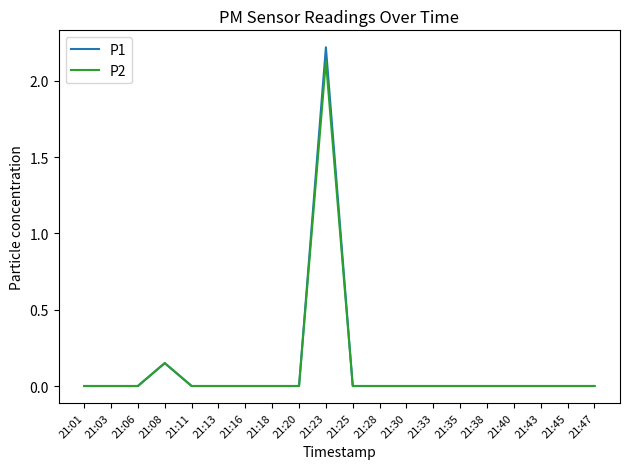

At which category is the sum across all series the highest?

21:23